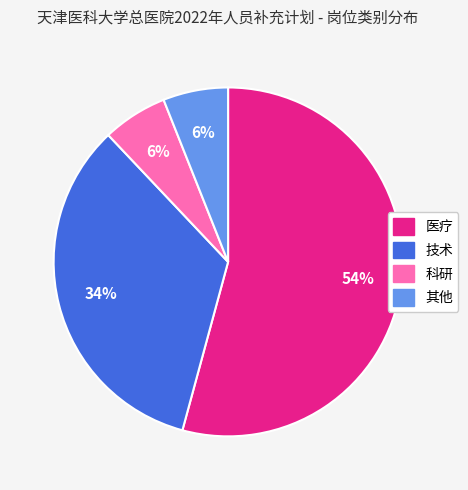

Between 医疗 and 技术, which is larger?

医疗